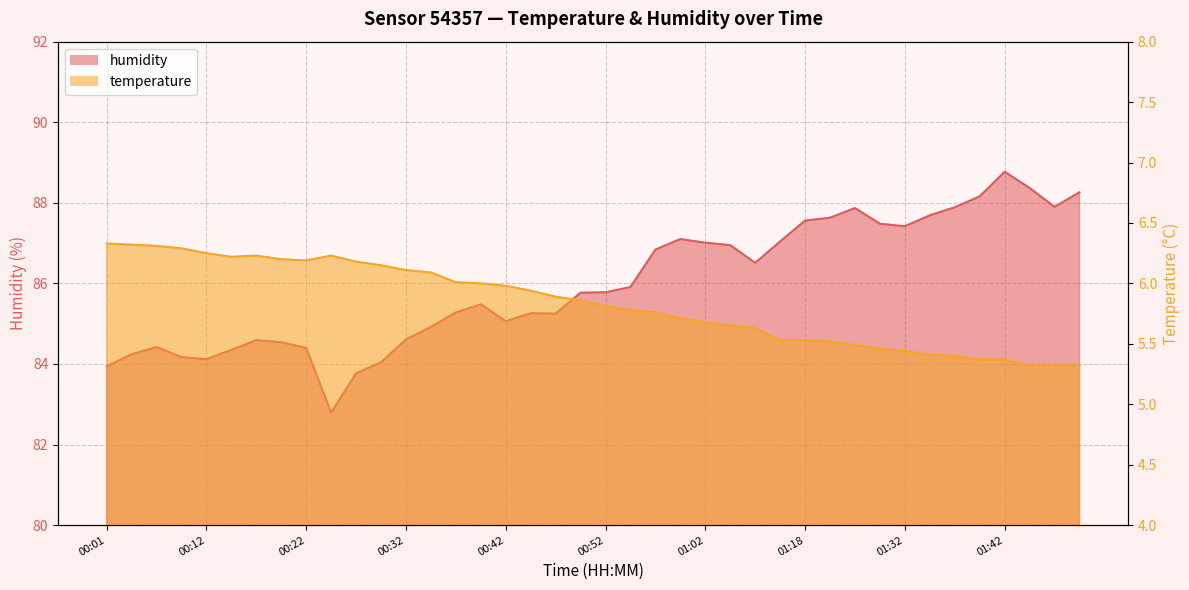

What is the sum of the temperature values at 00:01 and 01:50?

11.7